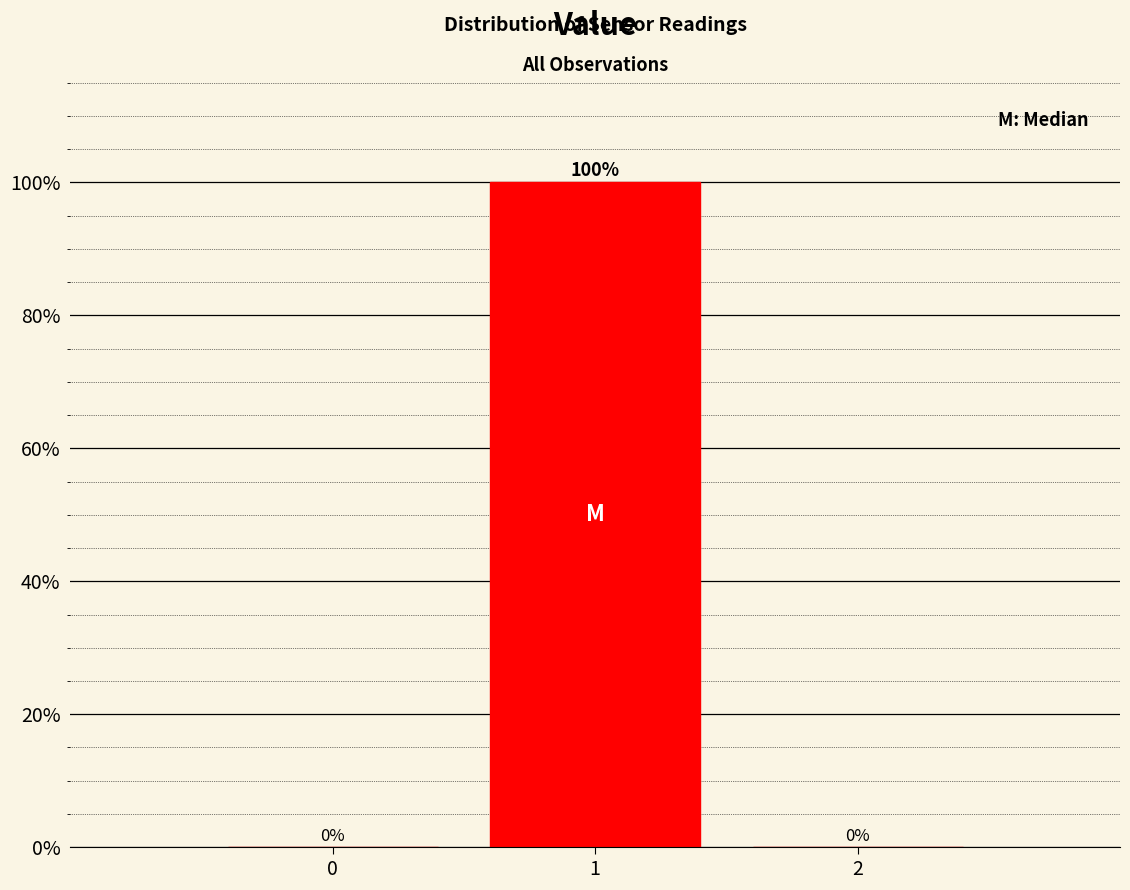

Reading left to right, list every bar in this chart as the range it spans on the x-axis followed by its height.

-0.5 to 0.5: 0
0.5 to 1.5: 100
1.5 to 2.5: 0